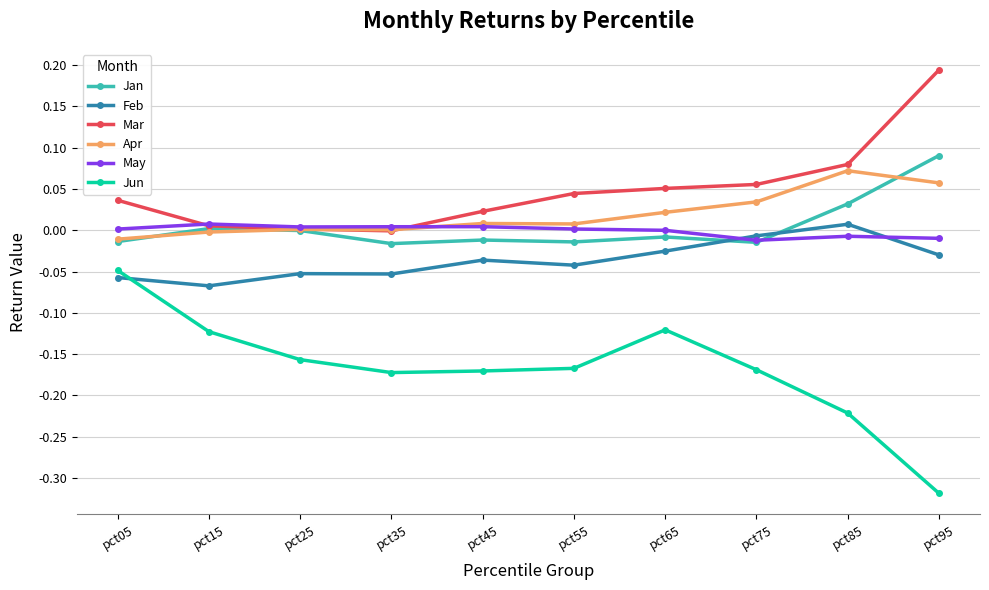

What are all the series names shown in the legend?

Jan, Feb, Mar, Apr, May, Jun